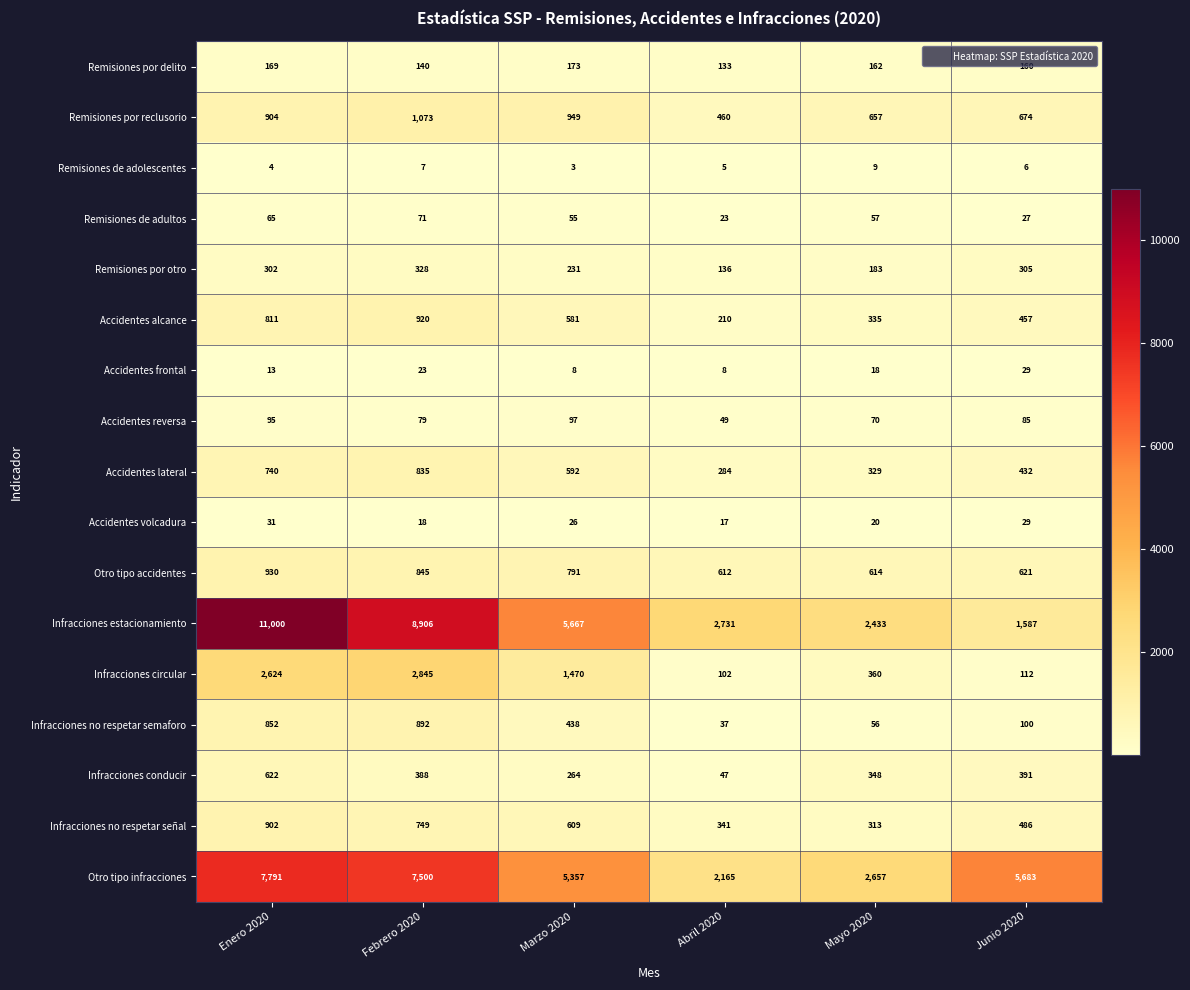

What is the difference between the Remisiones por reclusorio values at Junio 2020 and Enero 2020?

230